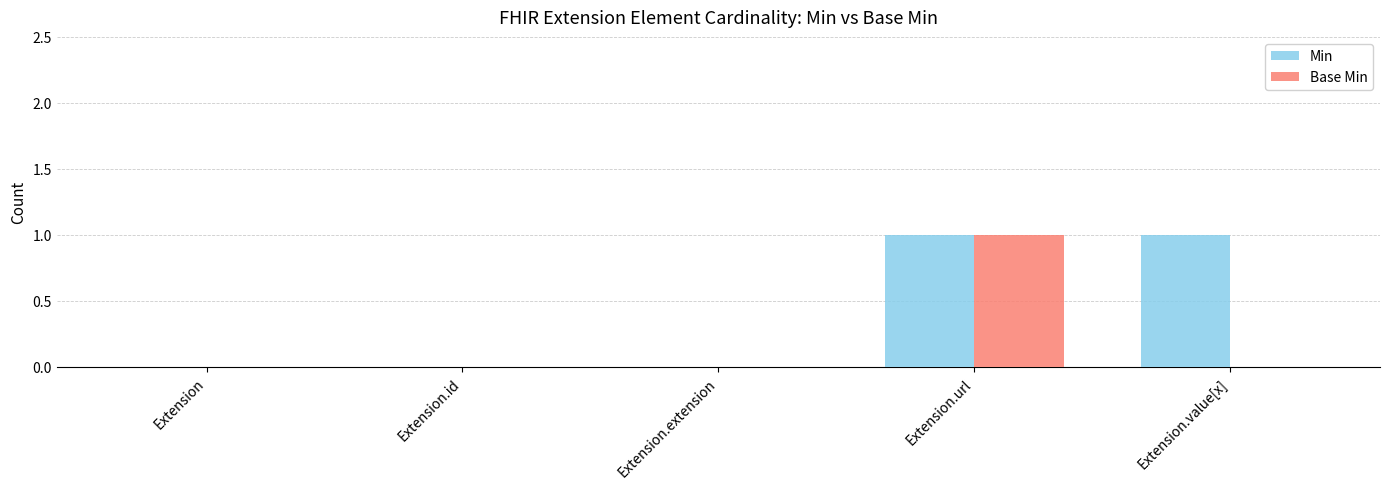

The value of Min at Extension.value[x] is 2. True or false?

False